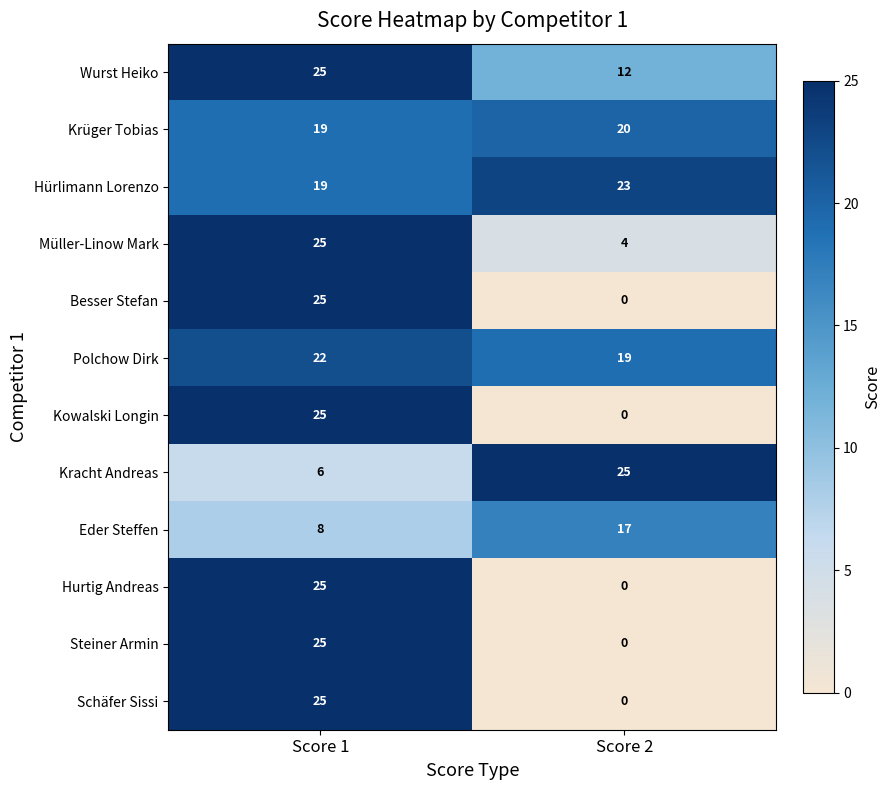

The value of Schäfer Sissi at Score 1 is 38. True or false?

False